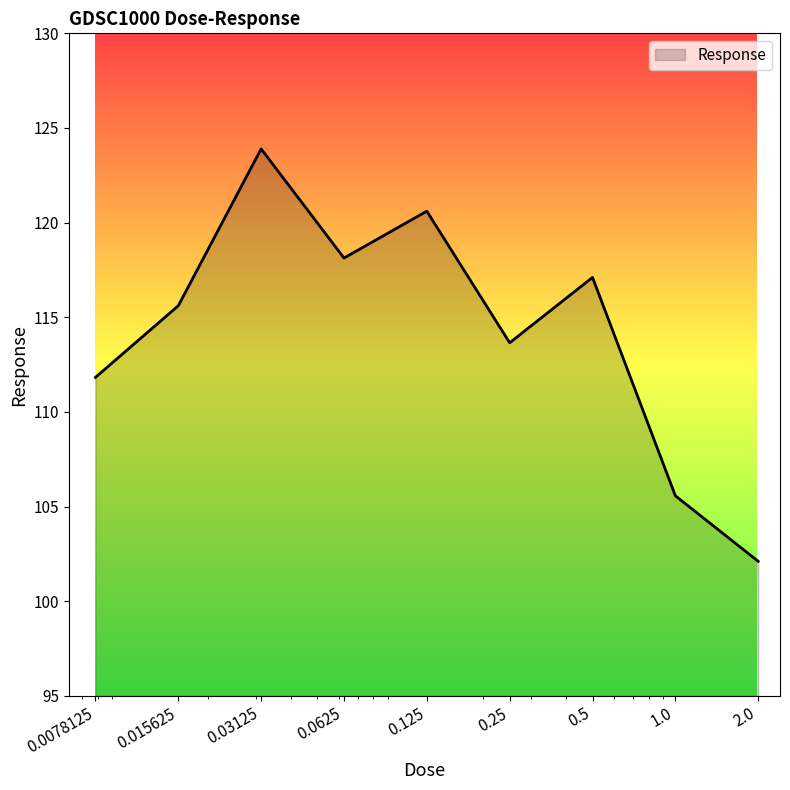

What is the smallest value displayed?

102.1